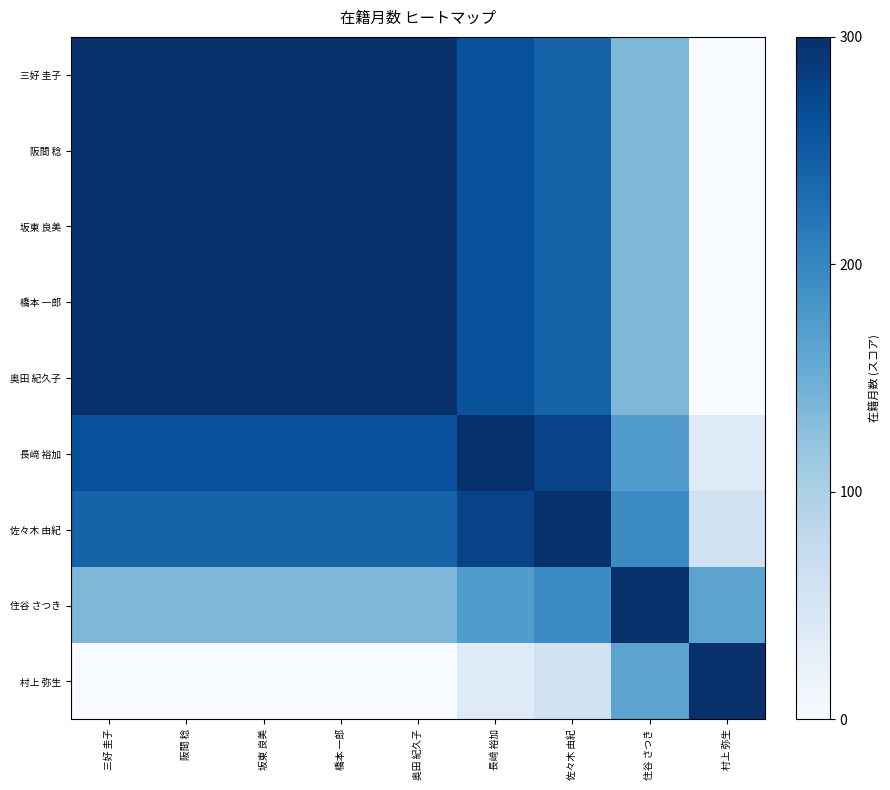

How many data points does each series have?

9